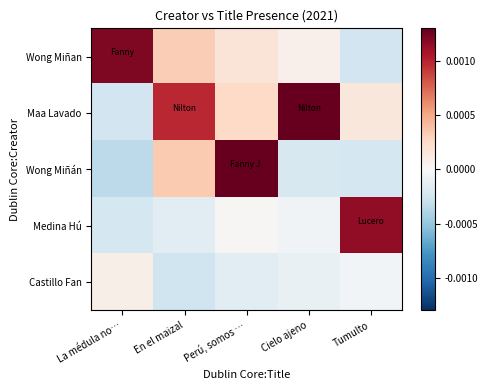

Which series changed the most between Perú, somos … and Cielo ajeno?

Wong Miñán